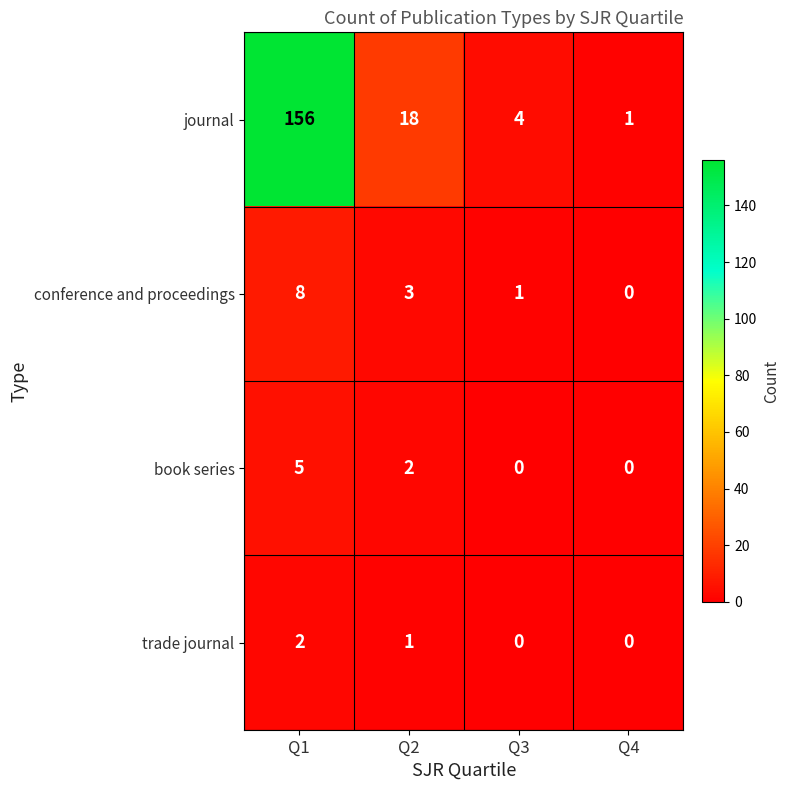

Reading left to right, what are all the values shown in this chart?

journal: 156	18	4	1
conference and proceedings: 8	3	1	0
book series: 5	2	0	0
trade journal: 2	1	0	0